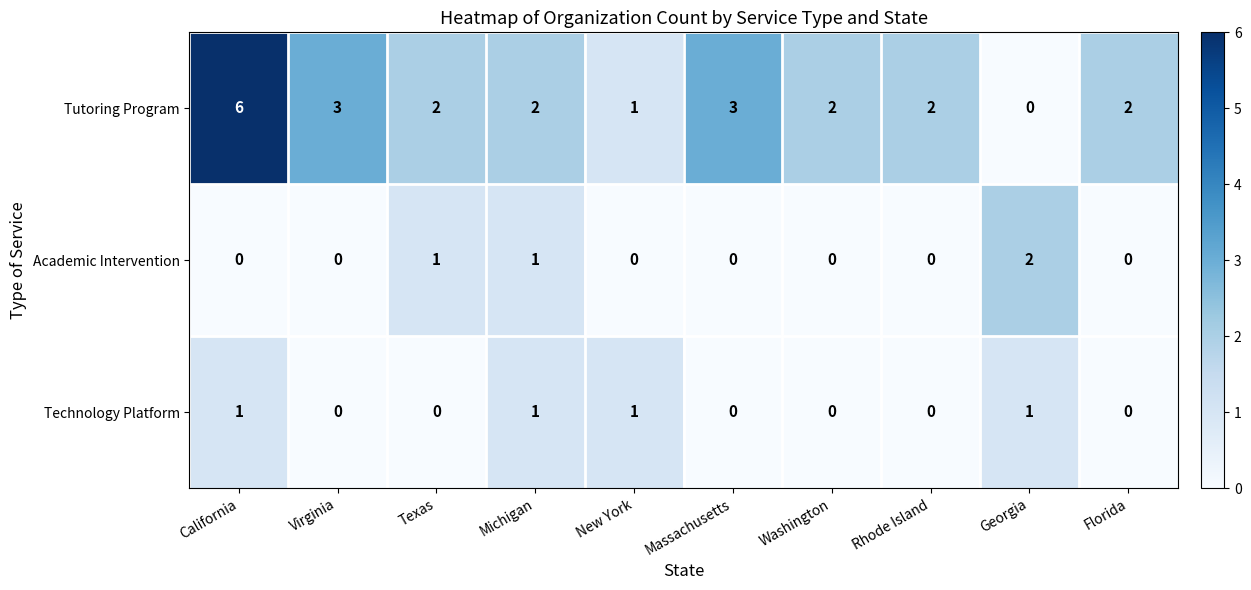

The Academic Intervention series shows 1 at Michigan. True or false?

True